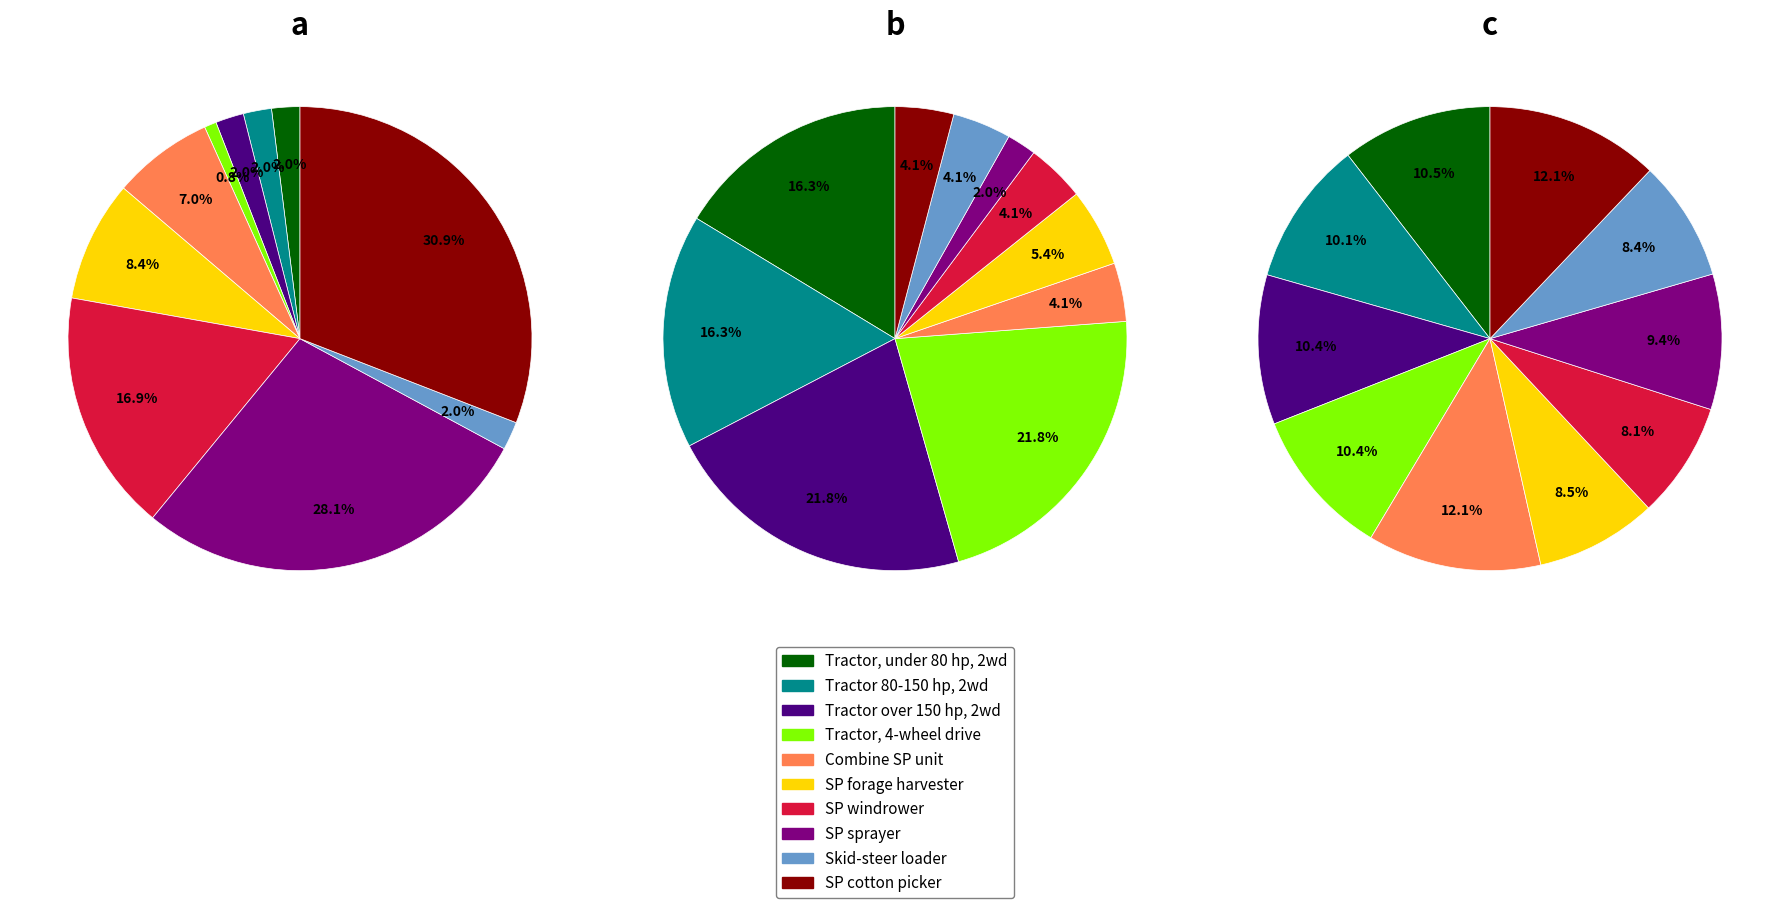

What percentage is the Tractor 4-wheel drive slice, to the nearest percent?

1%